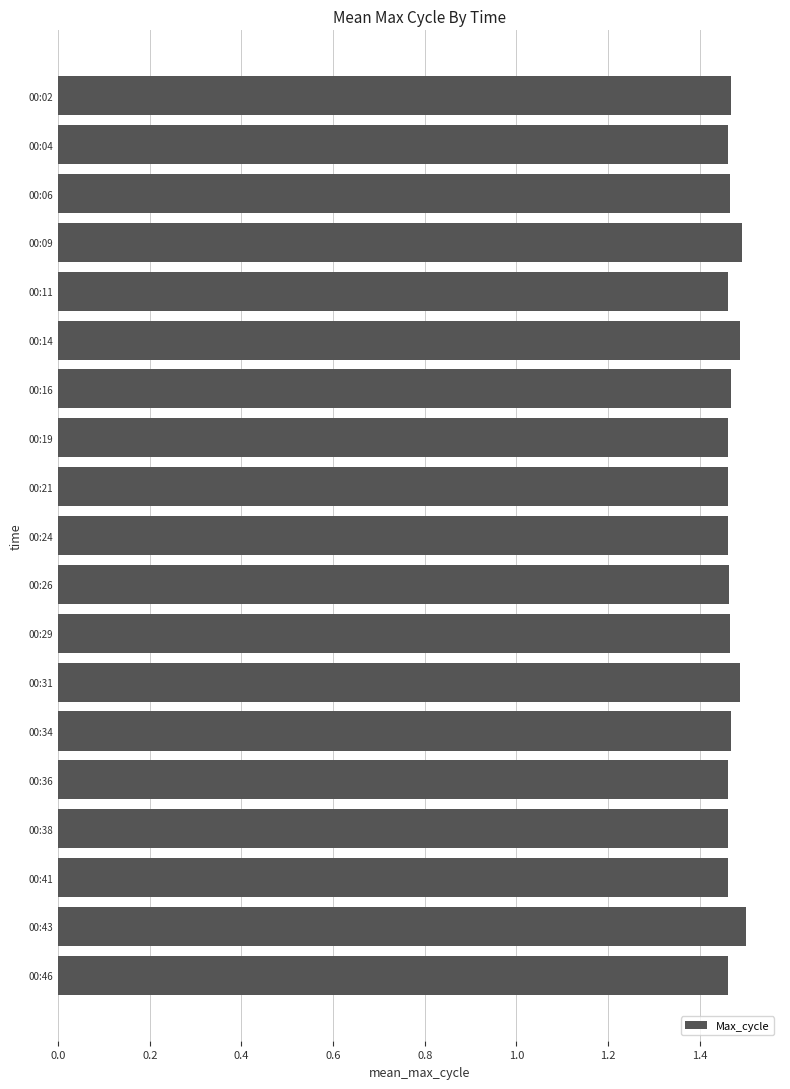

What is the ratio of the value at 00:46 to the value at 00:29?

1.0